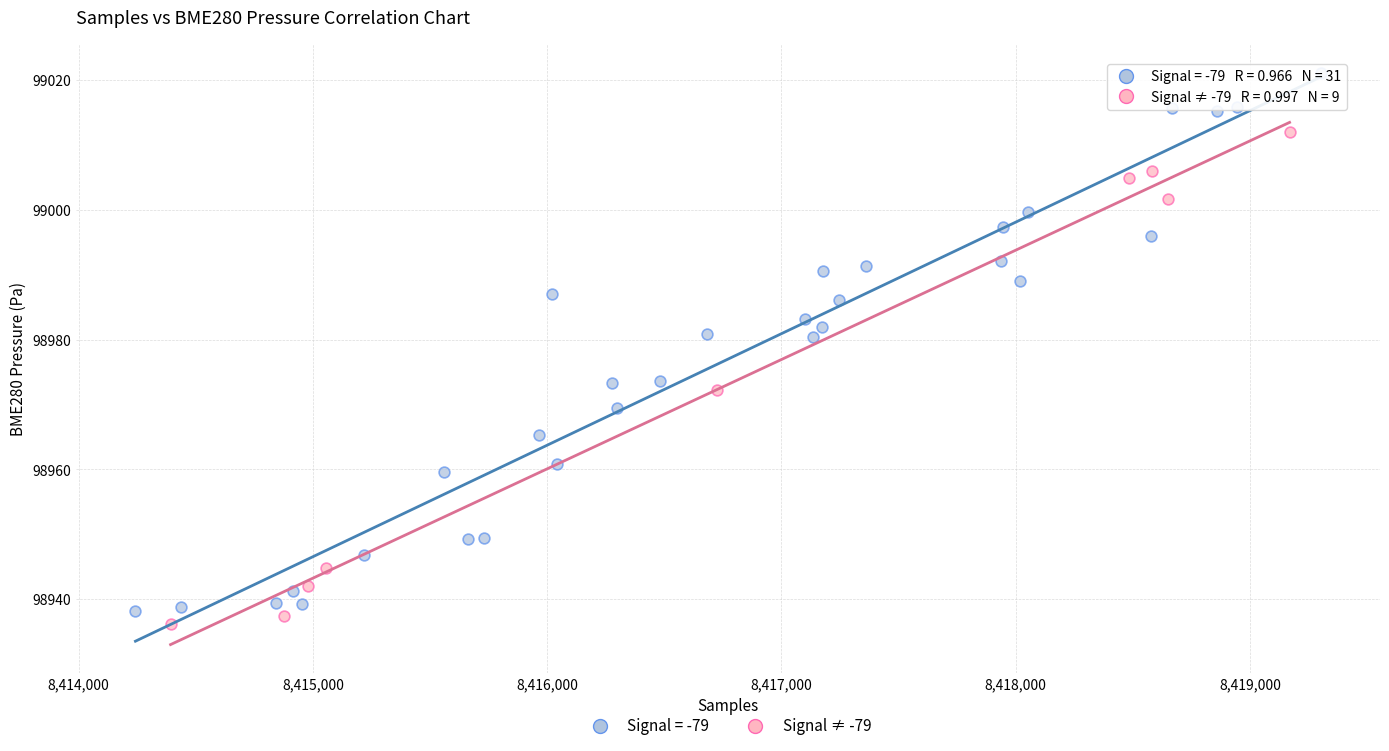

Which series has the largest Y range (max minus min)?

Signal = -79